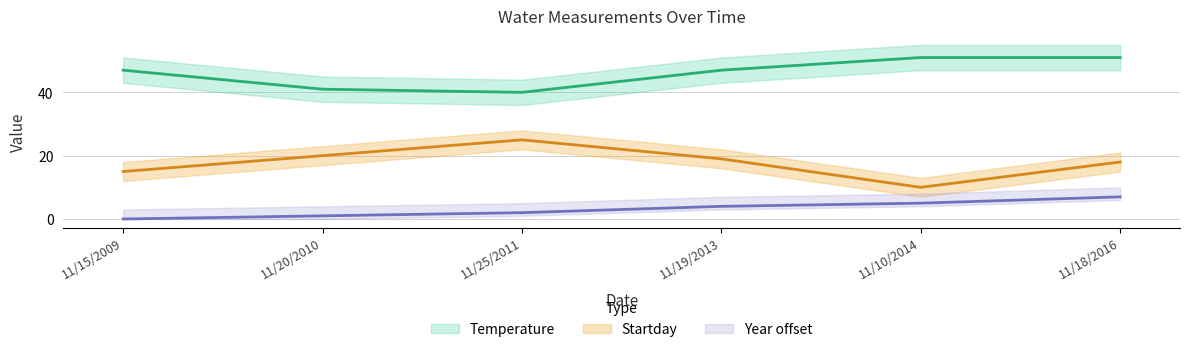

At which category does Temperature reach its first local valley?

11/25/2011